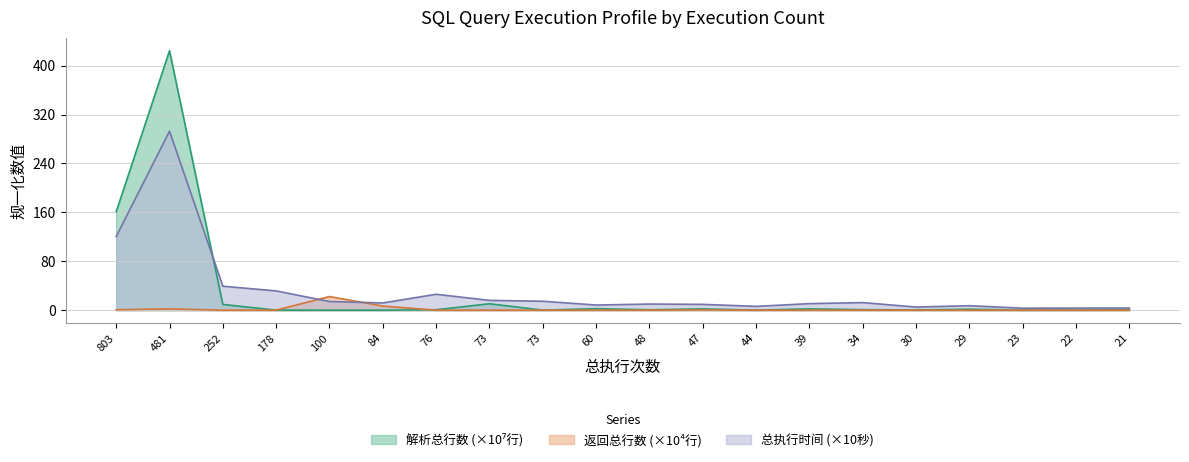

True or false: 返回总行数 and 总执行时间(秒) intersect in this chart.

True